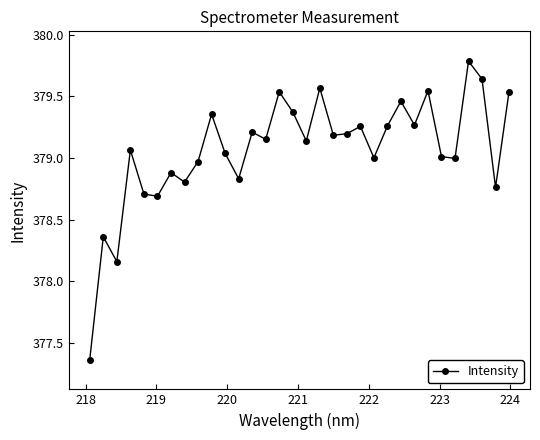

What is the greatest value displayed?

379.8